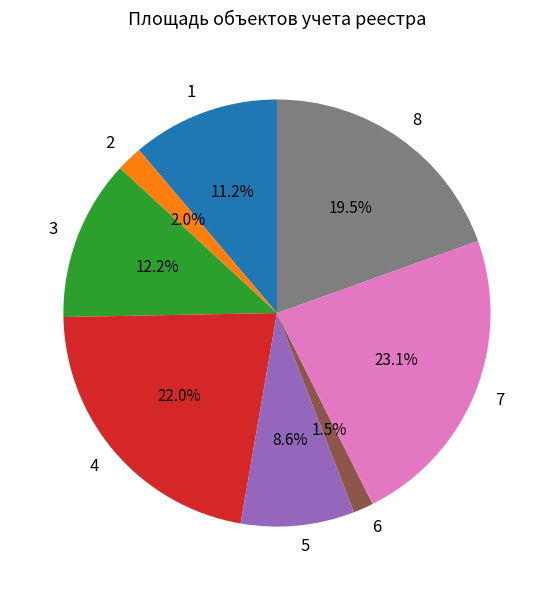

How many slices are in this pie chart?

8